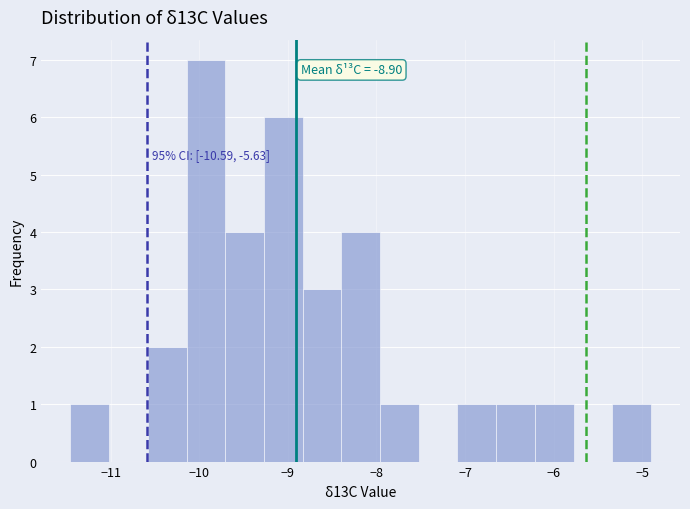

Over which range of the x-axis is the bar tallest?

-10.1 to -9.7